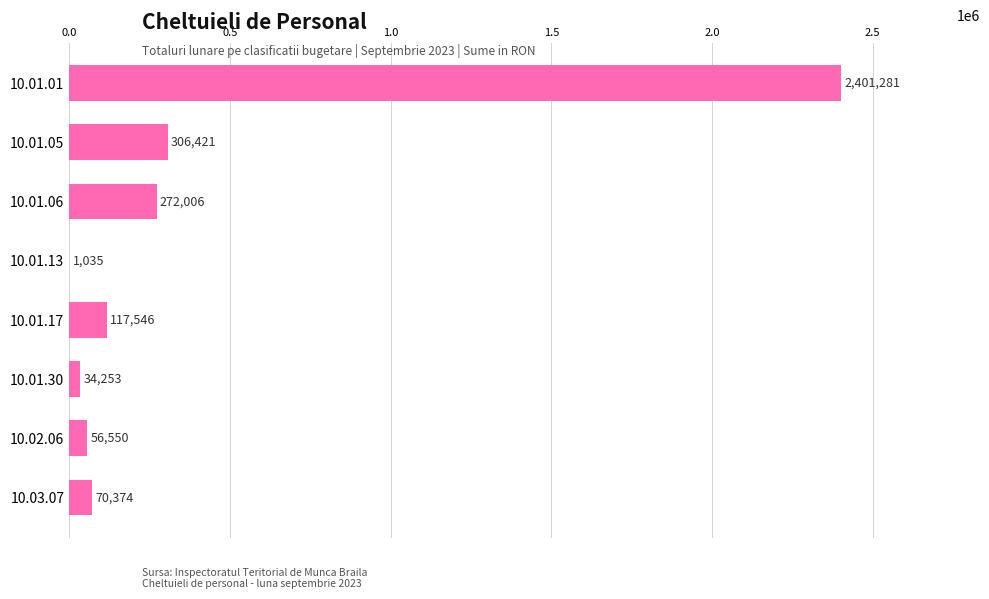

True or false: the data shows 34253 at 10.01.30.

True